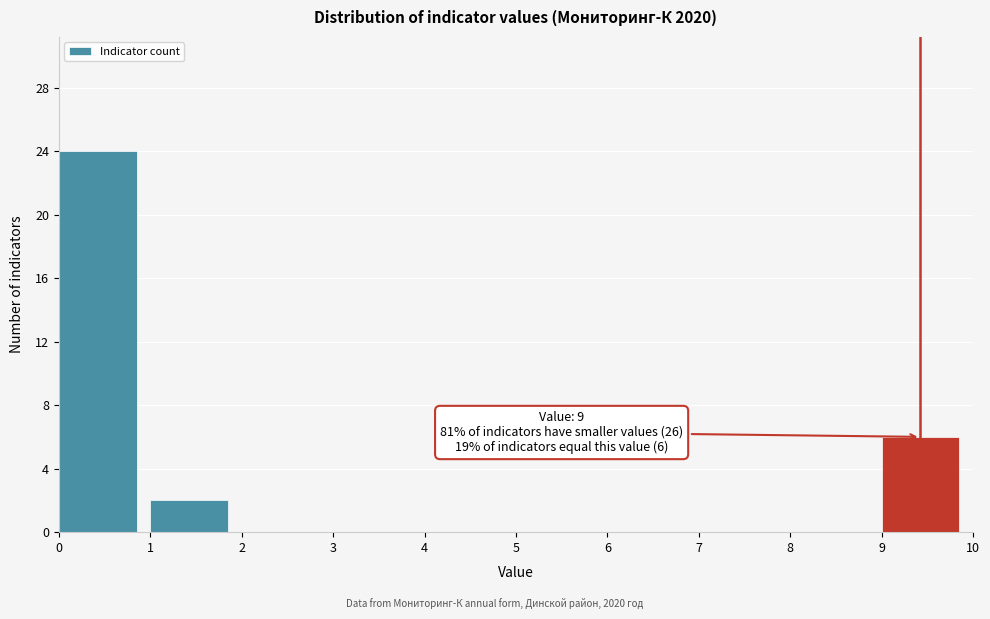

Over which range of the x-axis is the bar tallest?

0 to 1